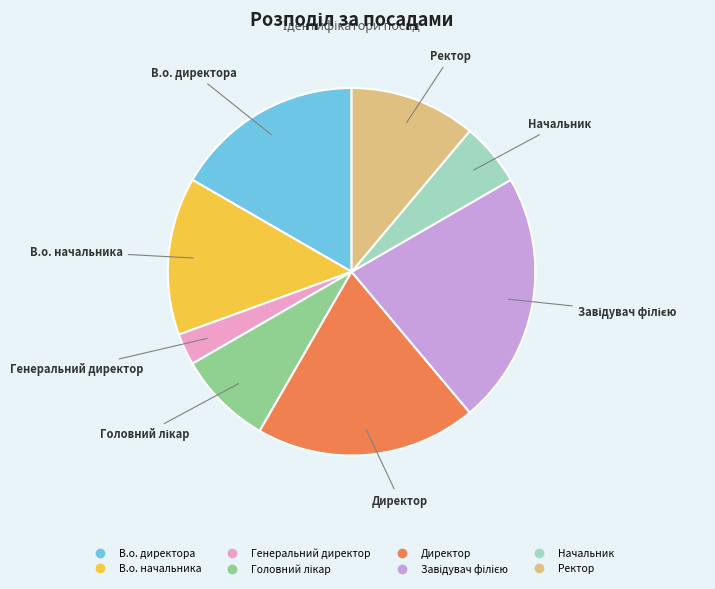

Is there a majority slice in this chart?

No